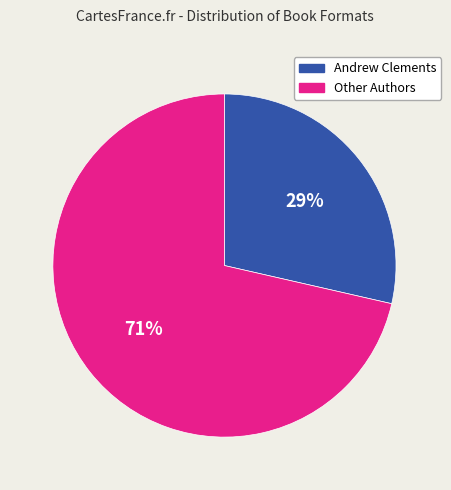

Does any single category account for the majority?

Yes